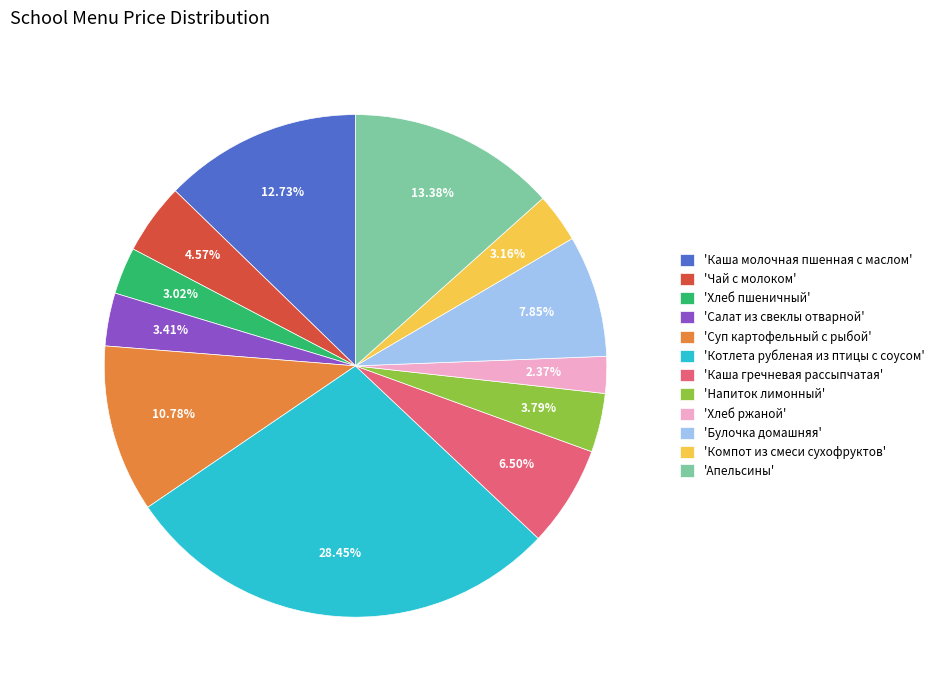

What is the largest slice in the pie chart?

'Котлета рубленая из птицы с соусом'